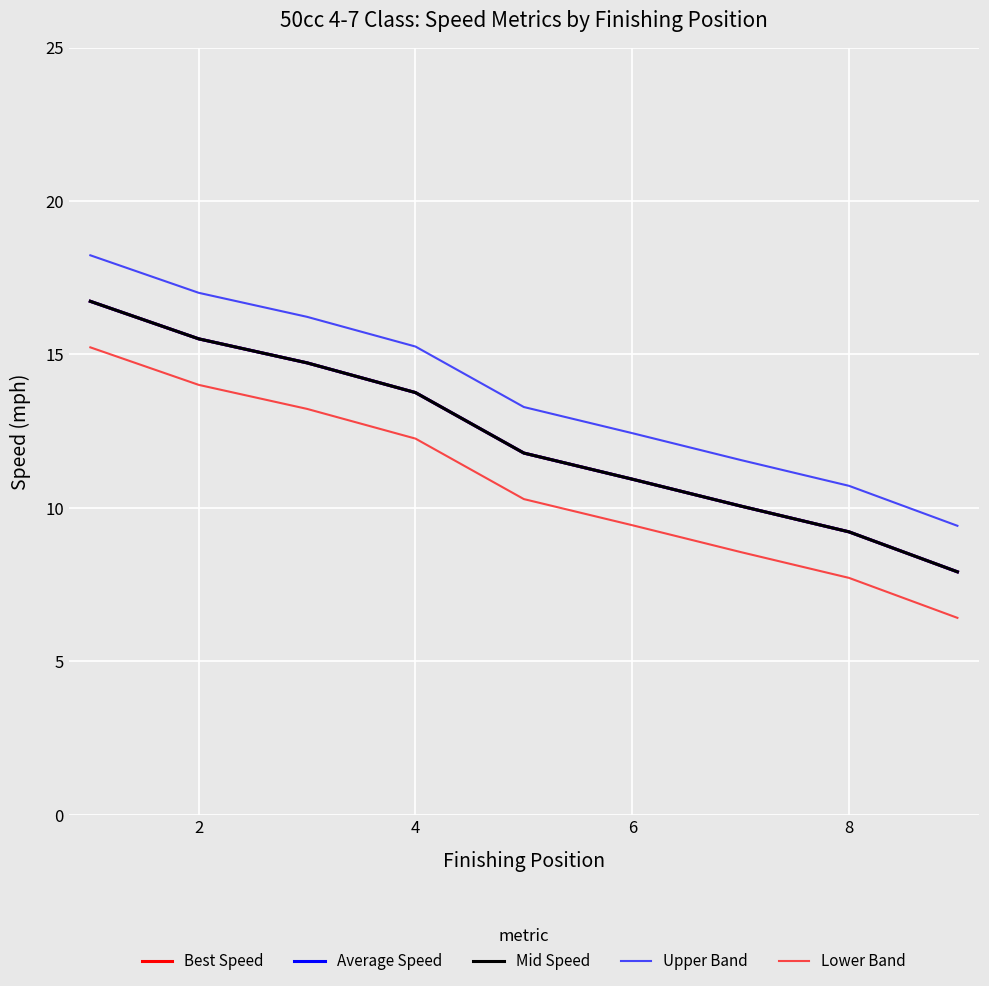

True or false: Upper Band has more than 2 points higher than both neighbors.

False